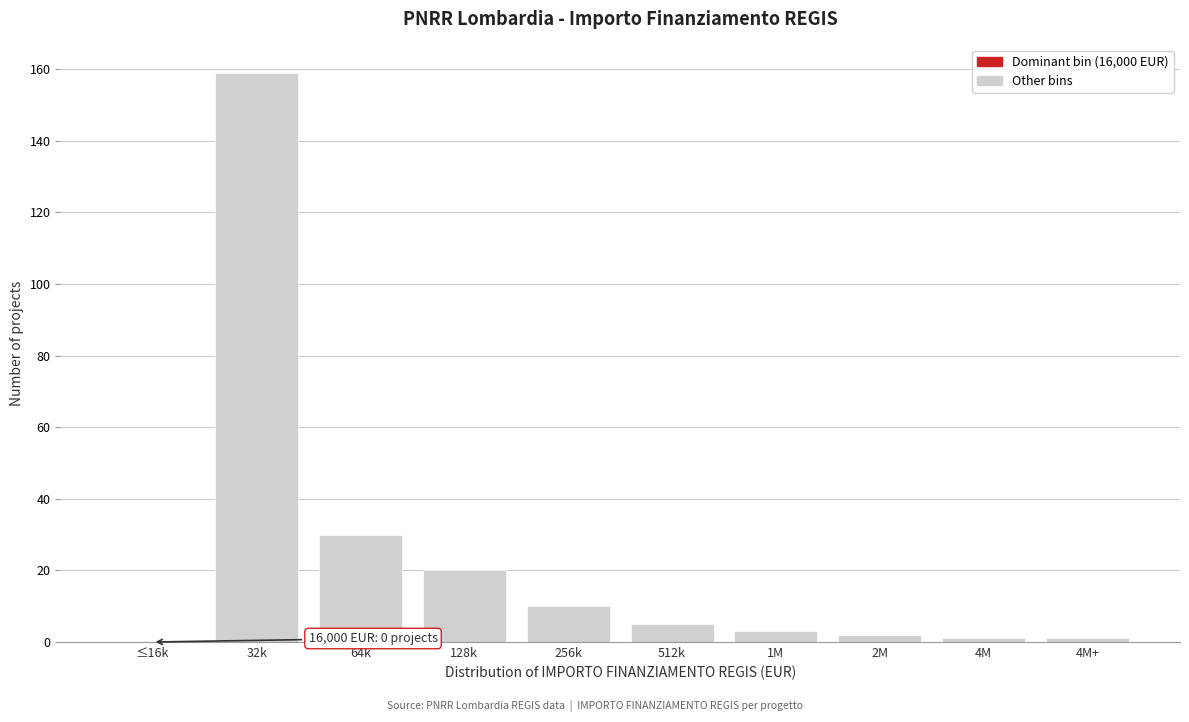

Reading left to right, list all the values displayed in this chart.

≤16k=0	32k=159	64k=30	128k=20	256k=10	512k=5	1M=3	2M=2	4M=1	4M+=1